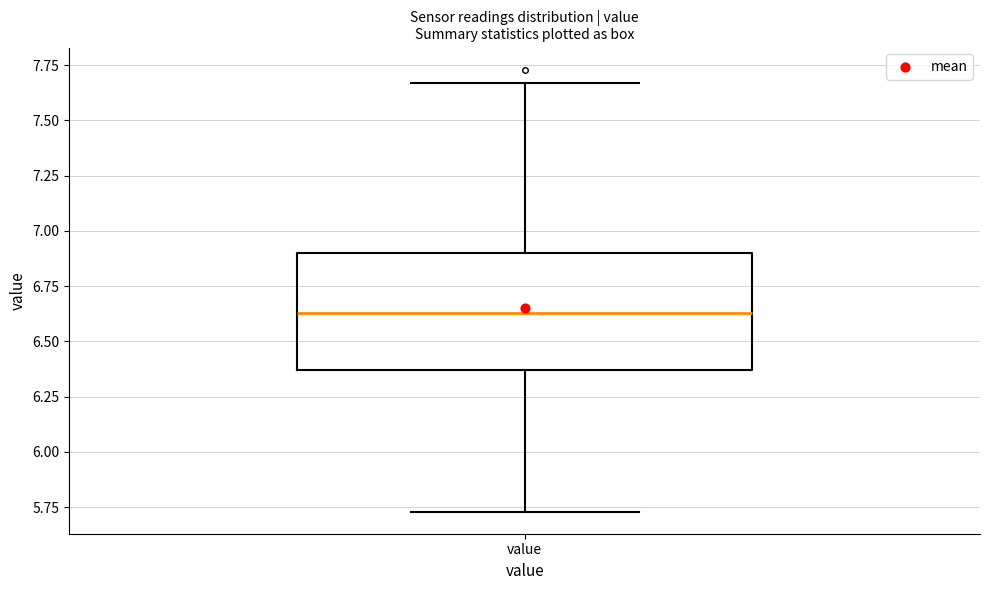

Where is the upper edge of the box for value on the y-axis? The values are not printed on the chart, so give them approximately, as read against the axis.

6.90